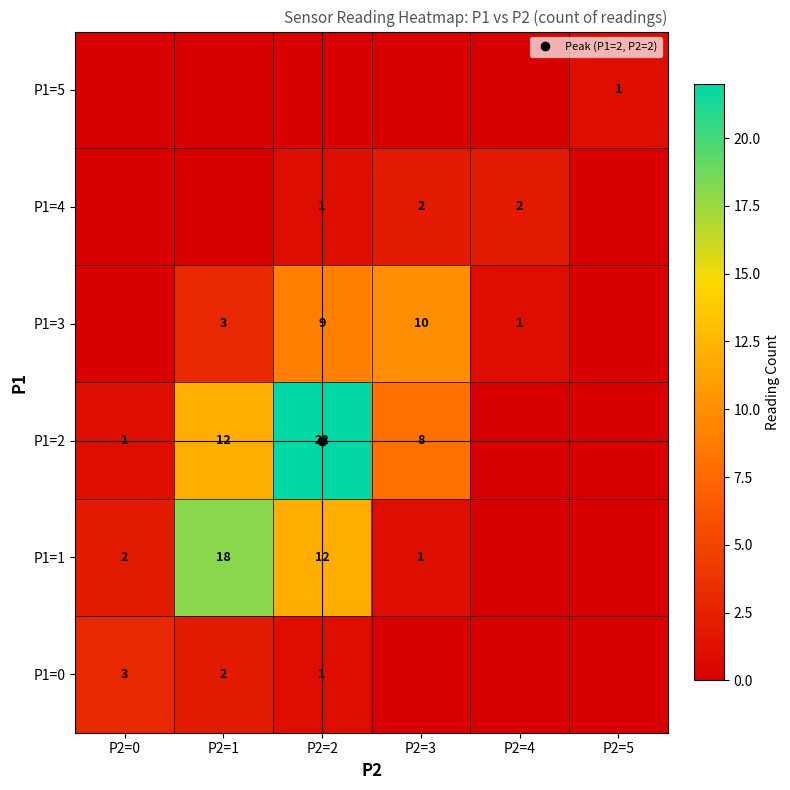

At which category is the sum across all series the highest?

P2=2